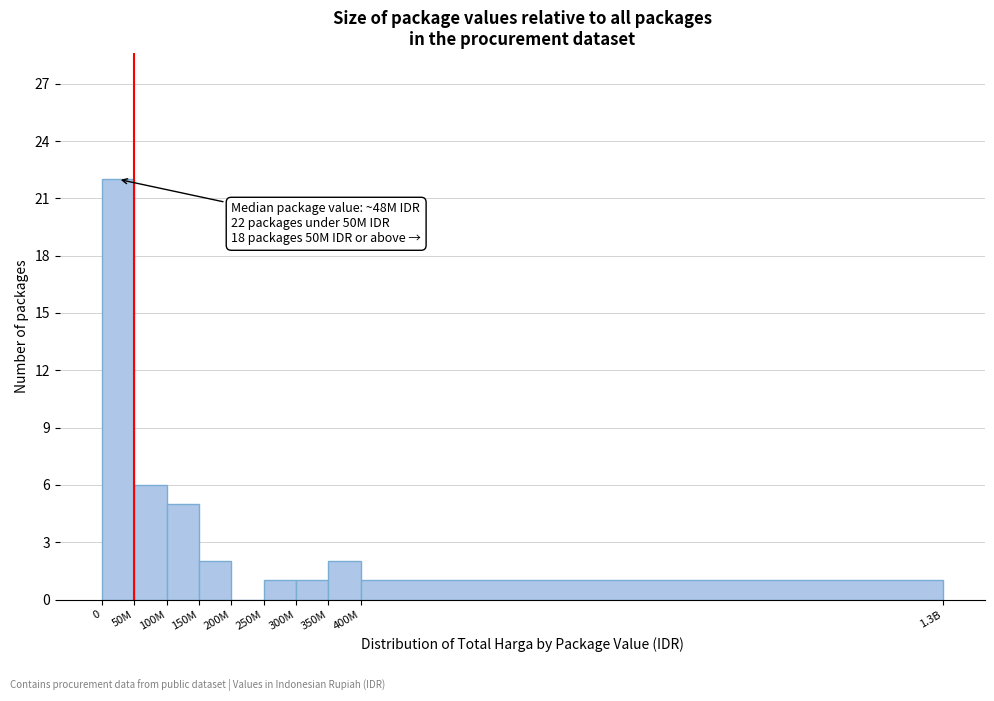

Reading right to left, extract all data points from this chart.

400M=1	350M=2	300M=1	250M=1	200M=0	150M=2	100M=5	50M=6	0=22